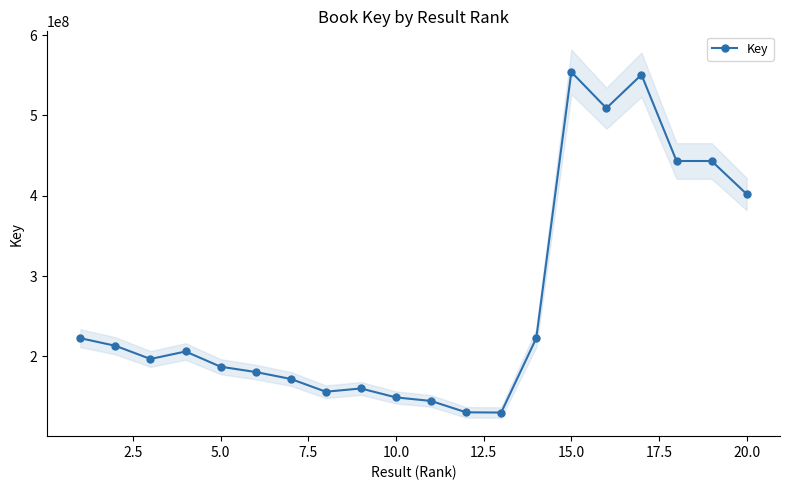

How many values in the Key series are below 206062994?

10